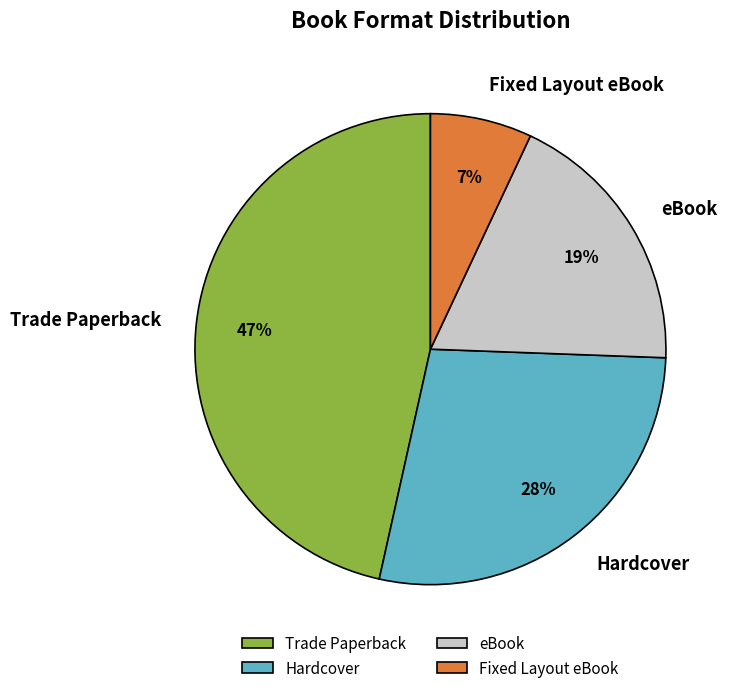

What is the smallest slice in the pie chart?

Fixed Layout eBook